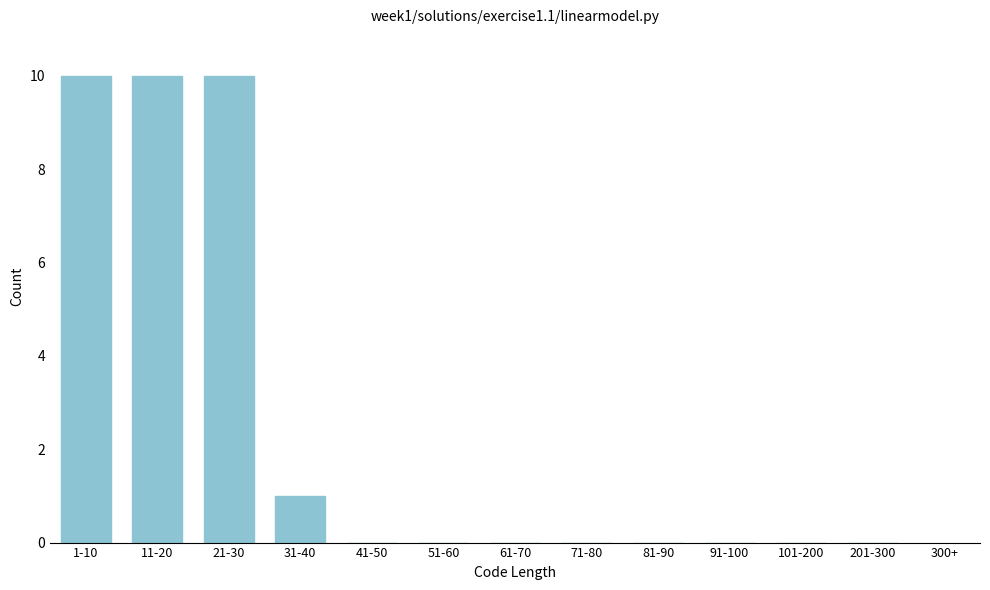

Reading right to left, transcribe all the data shown in this chart.

201-300=0	101-200=0	91-100=0	81-90=0	71-80=0	61-70=0	51-60=0	41-50=0	31-40=1	21-30=10	11-20=10	1-10=10